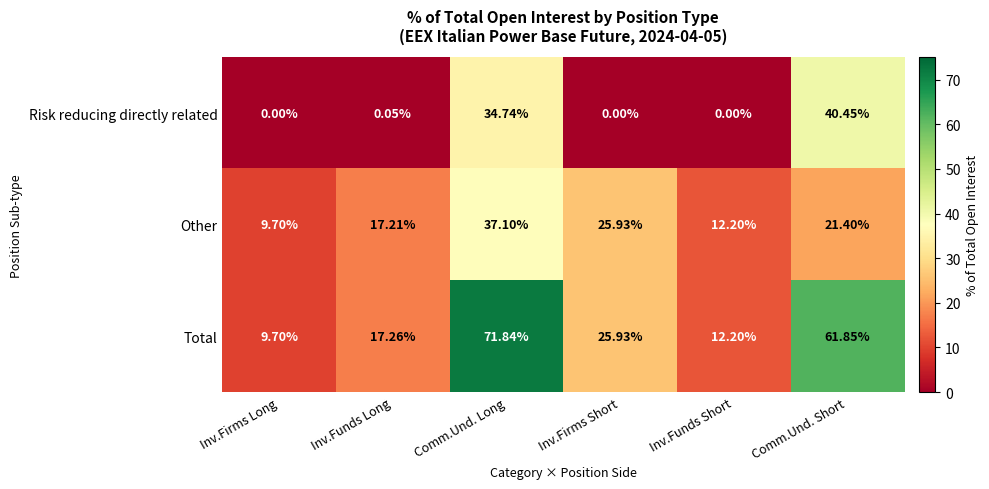

What is the total value across all series at Comm.Und. Short?

123.7